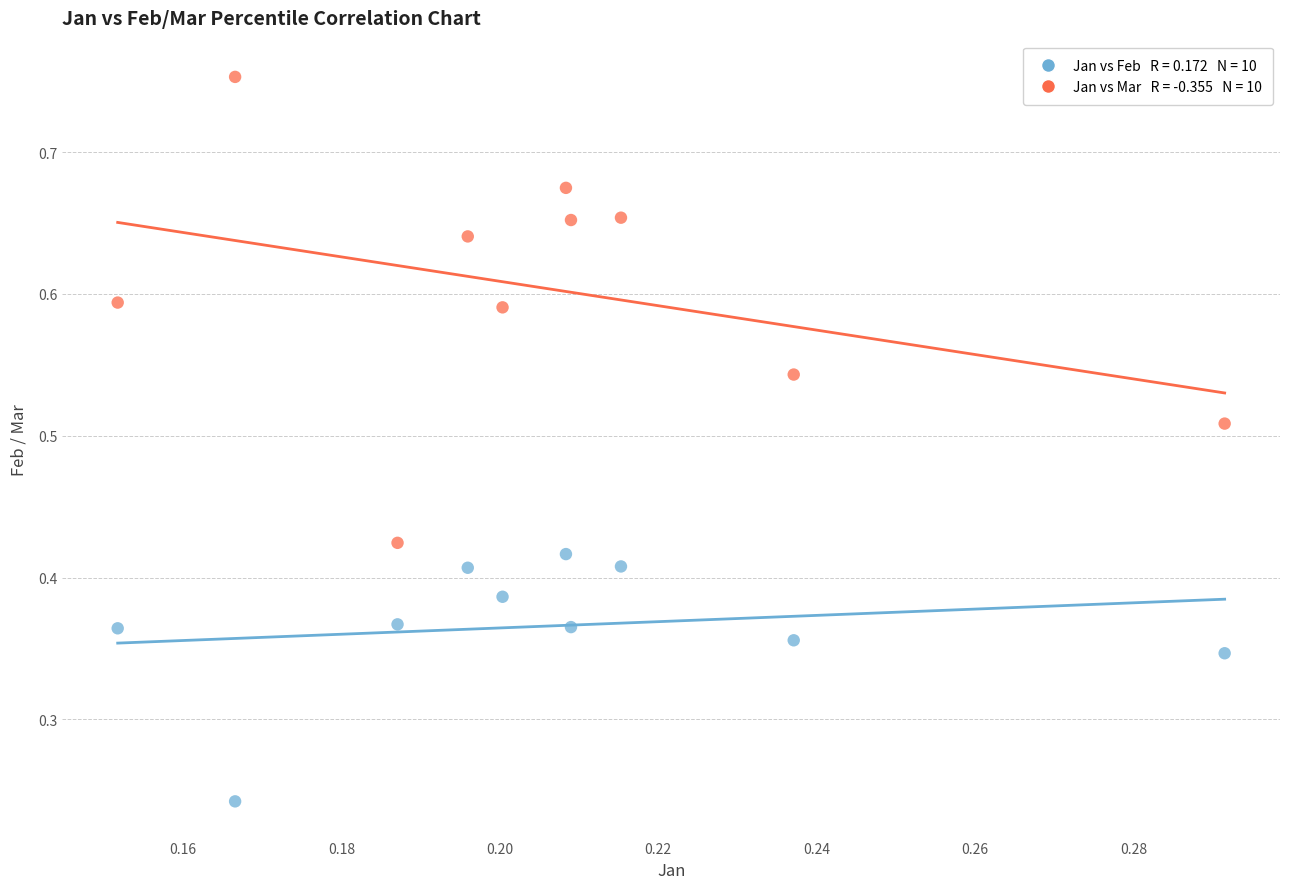

How many data points are displayed?

20